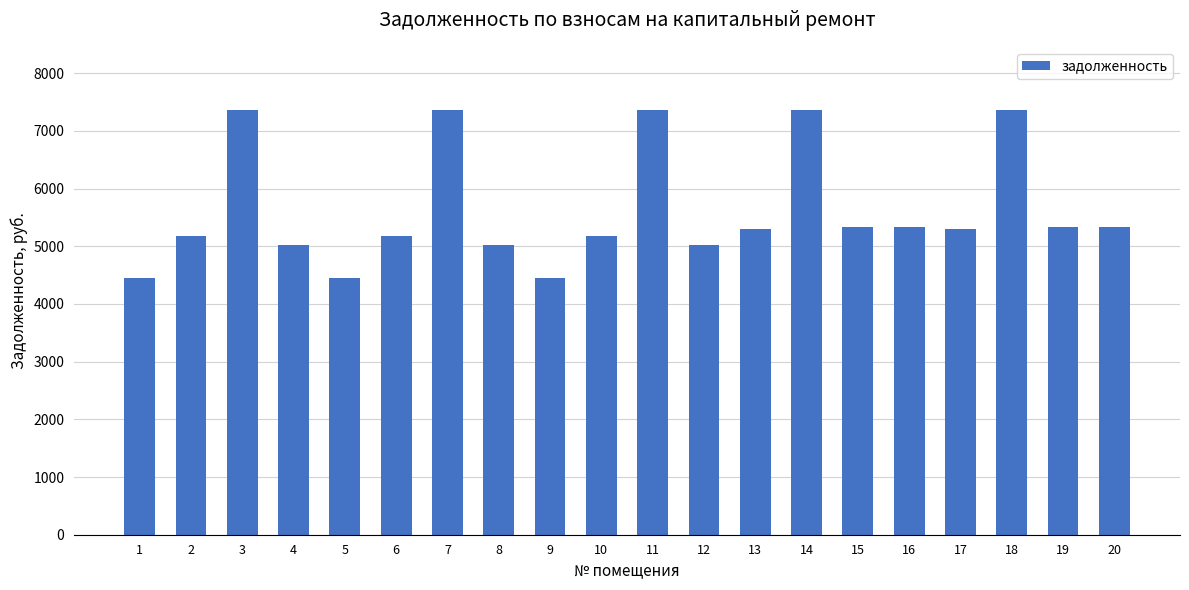

What is the minimum value shown in the chart?

4454.4